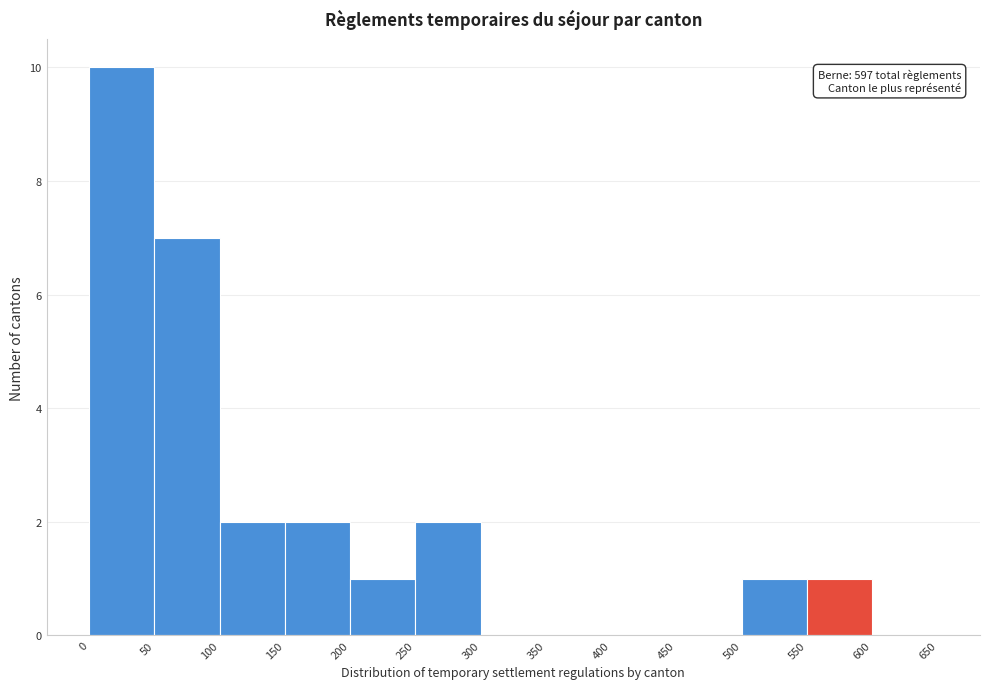

Over which range of the x-axis is the bar tallest?

0 to 50